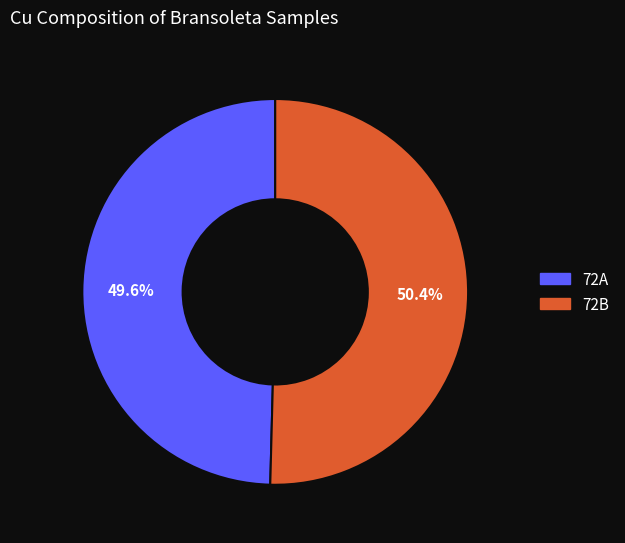

To the nearest percent, what is the difference between the 72A and 72B slice percentages?

1%